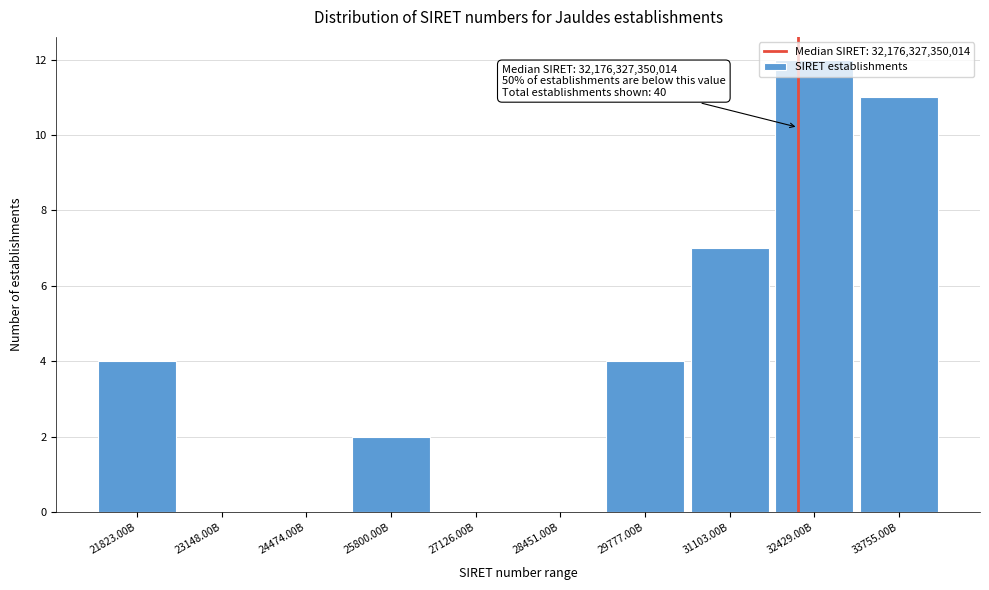

Which label corresponds to the largest value in the chart?

32429.00B